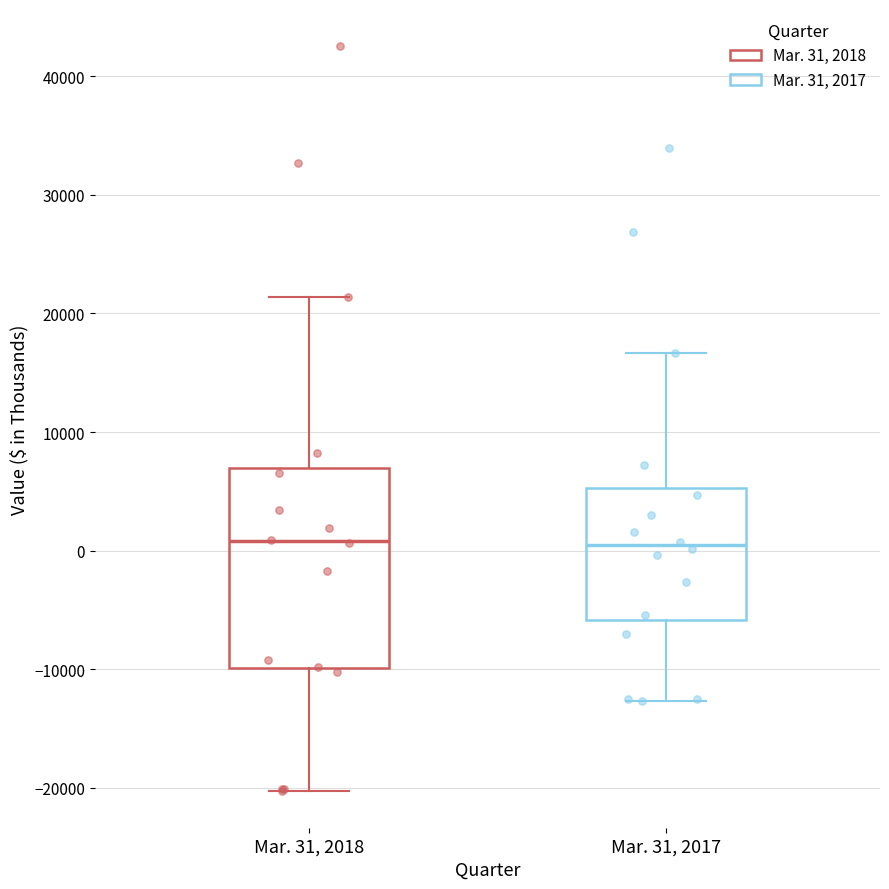

Where is the lower edge of the box for Mar. 31, 2018 on the y-axis? The values are not printed on the chart, so give them approximately, as read against the axis.

-10000